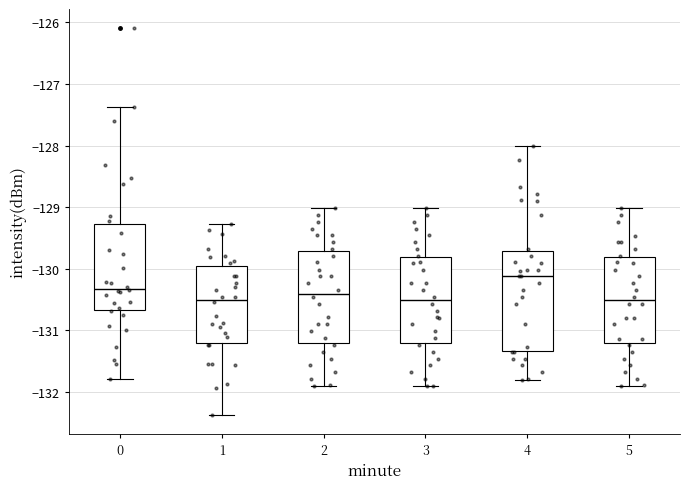

Comparing the boxes themselves (not the whiskers), which one is the tallest?

4